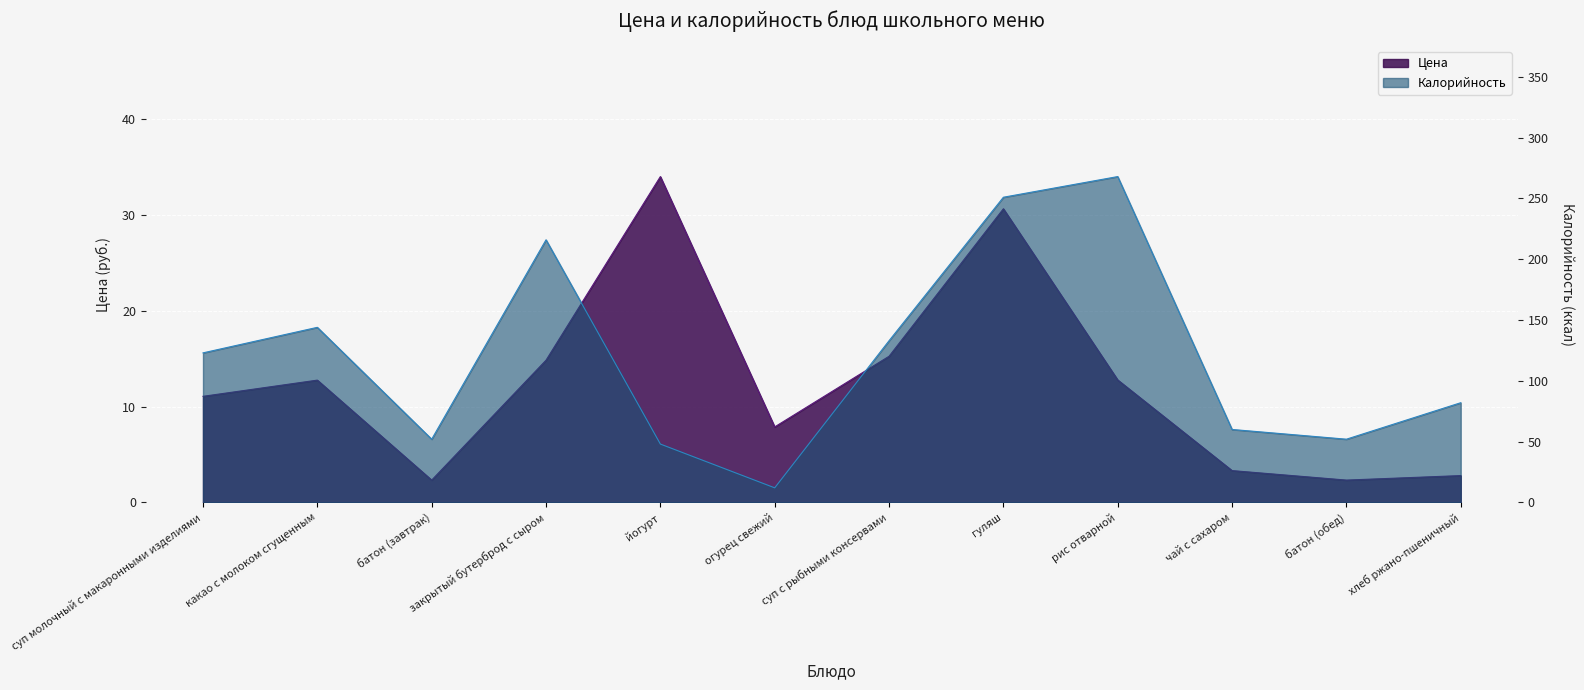

What is the difference between the highest and lowest values at суп молочный с макаронными изделиями?

111.9